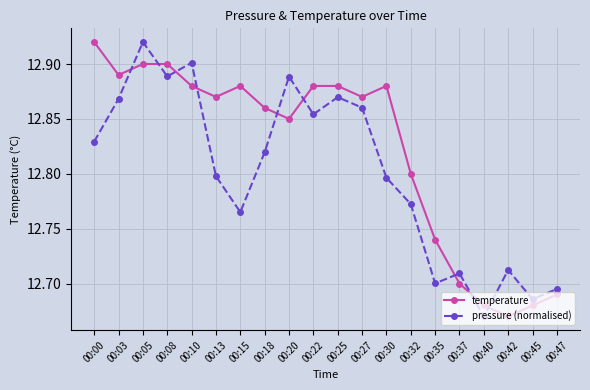

What are all the series names shown in the legend?

temperature, pressure (normalised)